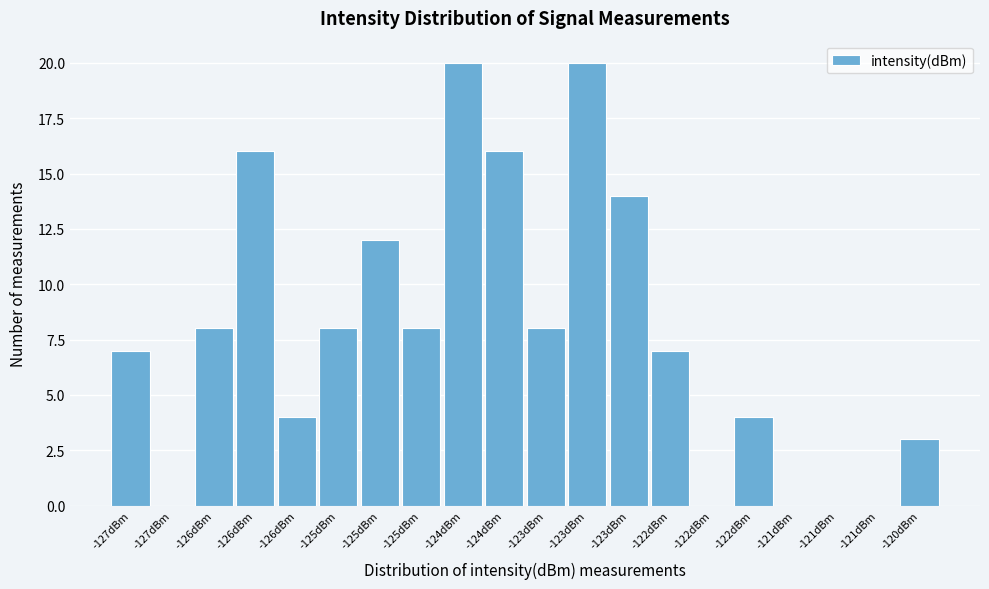

Are the bars horizontal?

No